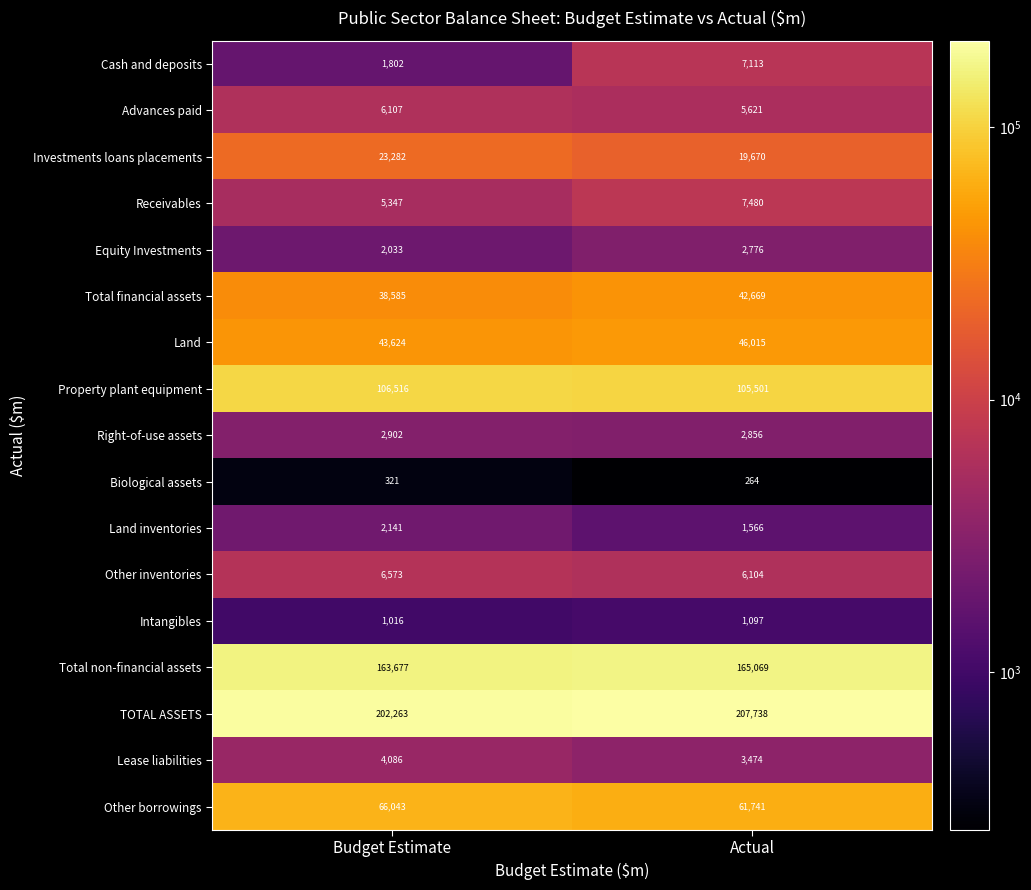

At which label is Other inventories closest to 6338?

Actual